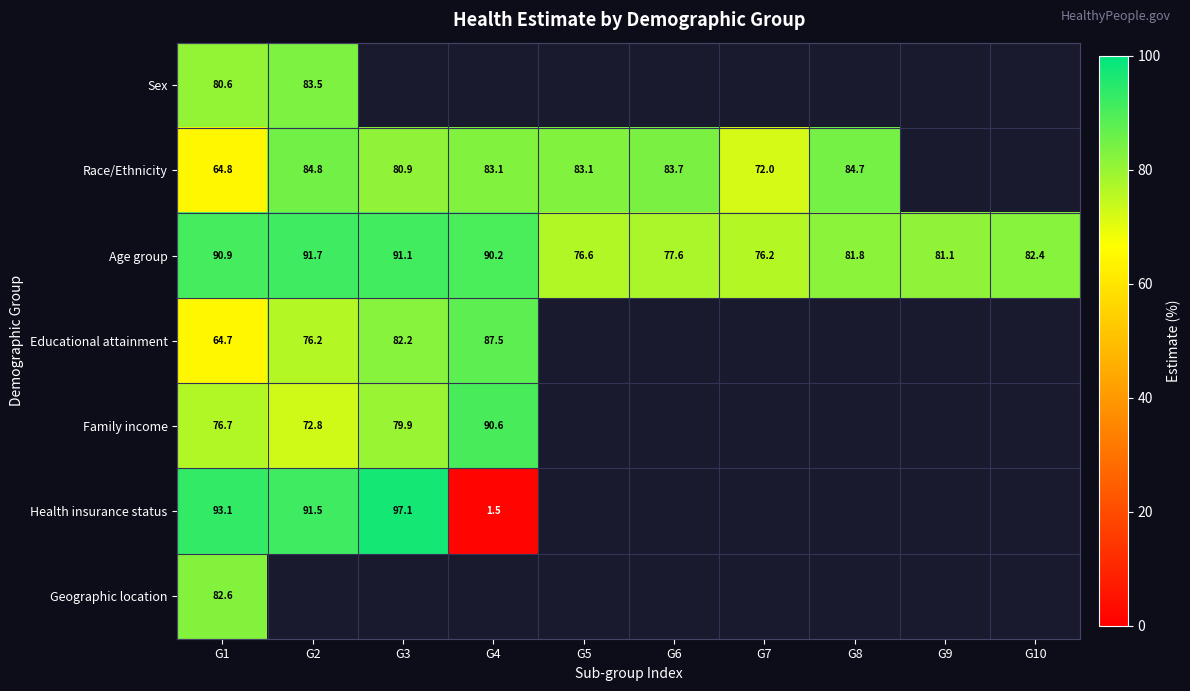

Is the value of Race/Ethnicity at G2 greater than the value of Age group at G6?

Yes